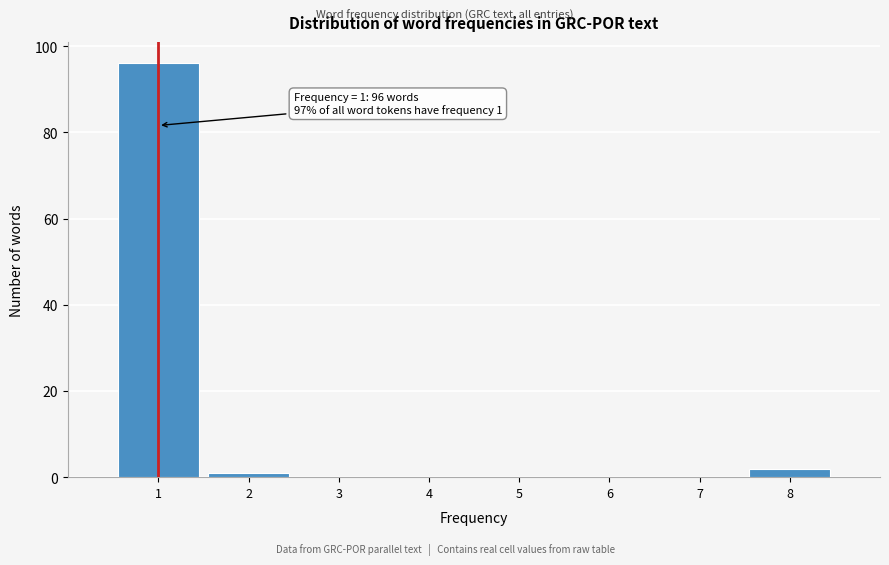

Reading left to right, transcribe all the data shown in this chart.

1=96	2=1	3=0	4=0	5=0	6=0	7=0	8=2